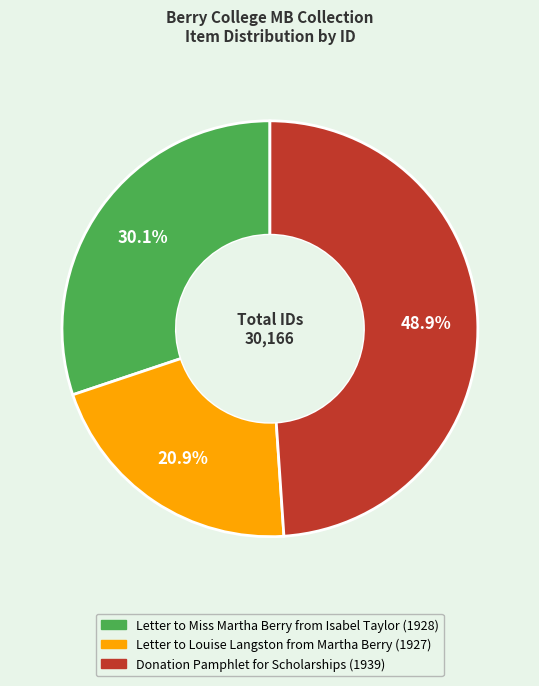

Rank the categories by value from lowest to highest.

Letter to Louise Langston from Martha Berry (1927), Letter to Miss Martha Berry from Isabel Taylor (1928), Donation Pamphlet for Scholarships (1939)